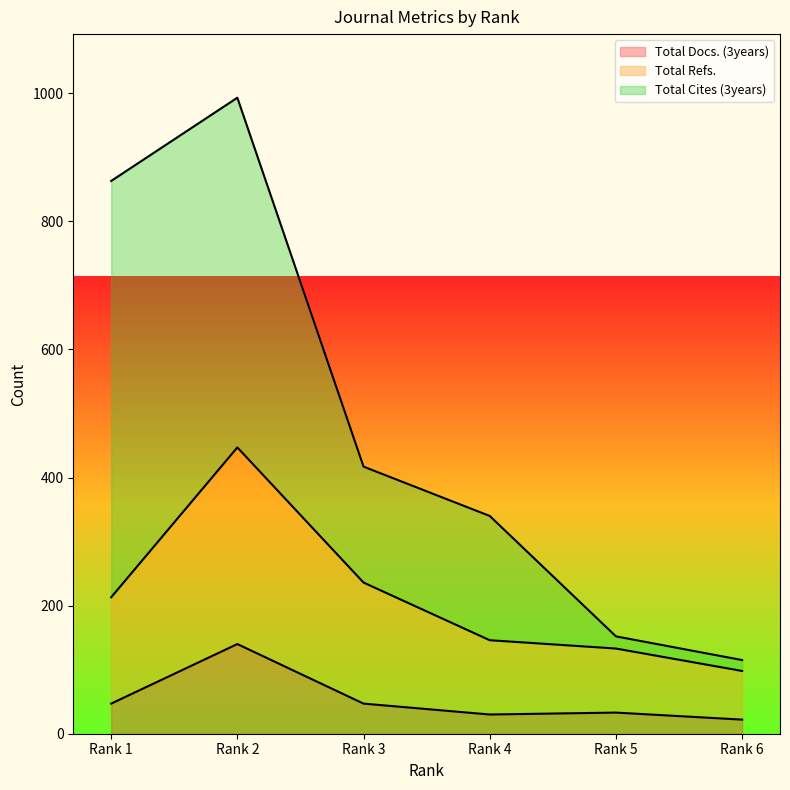

Is it true that Total Refs. equals 81 at Rank 5?

False